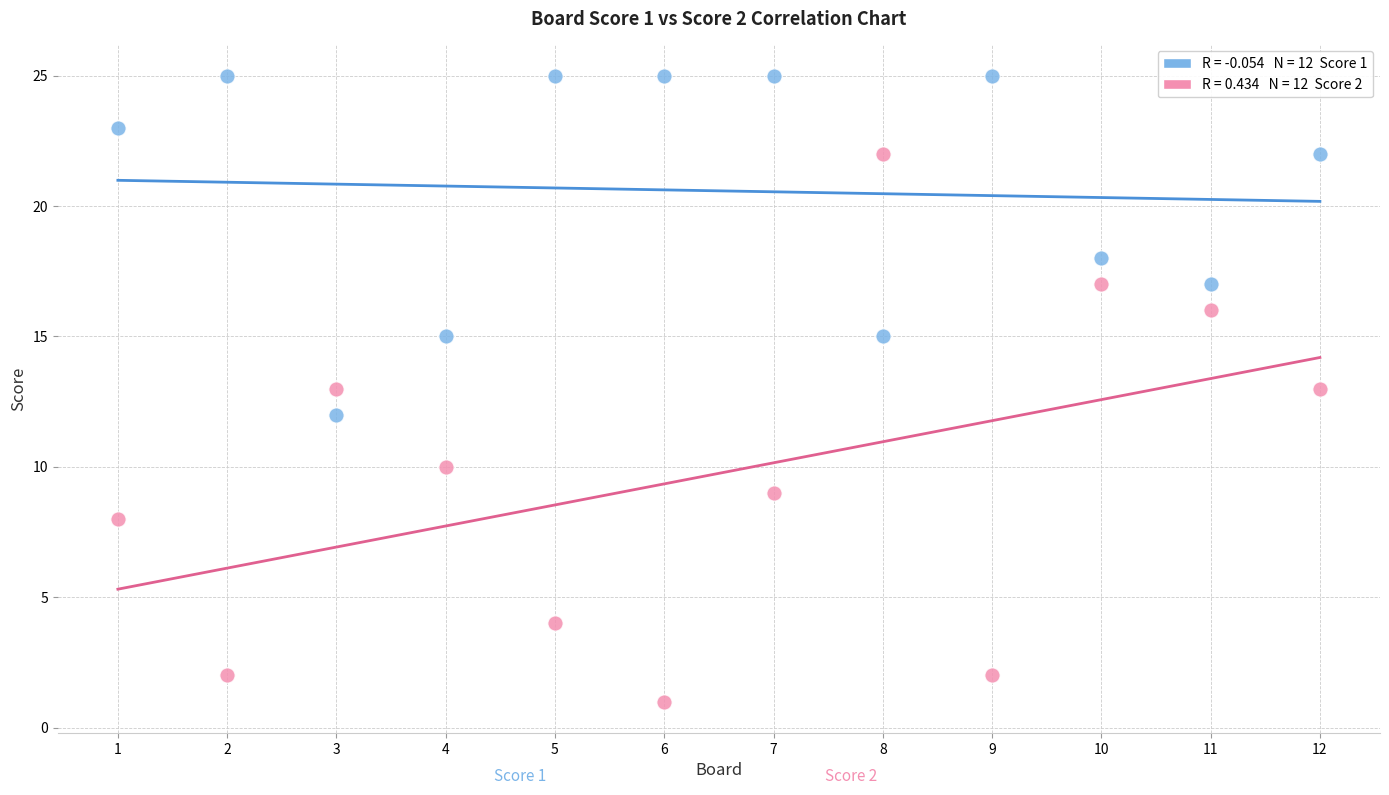

Across all data points, what is the range of Y values (max minus min)?

24